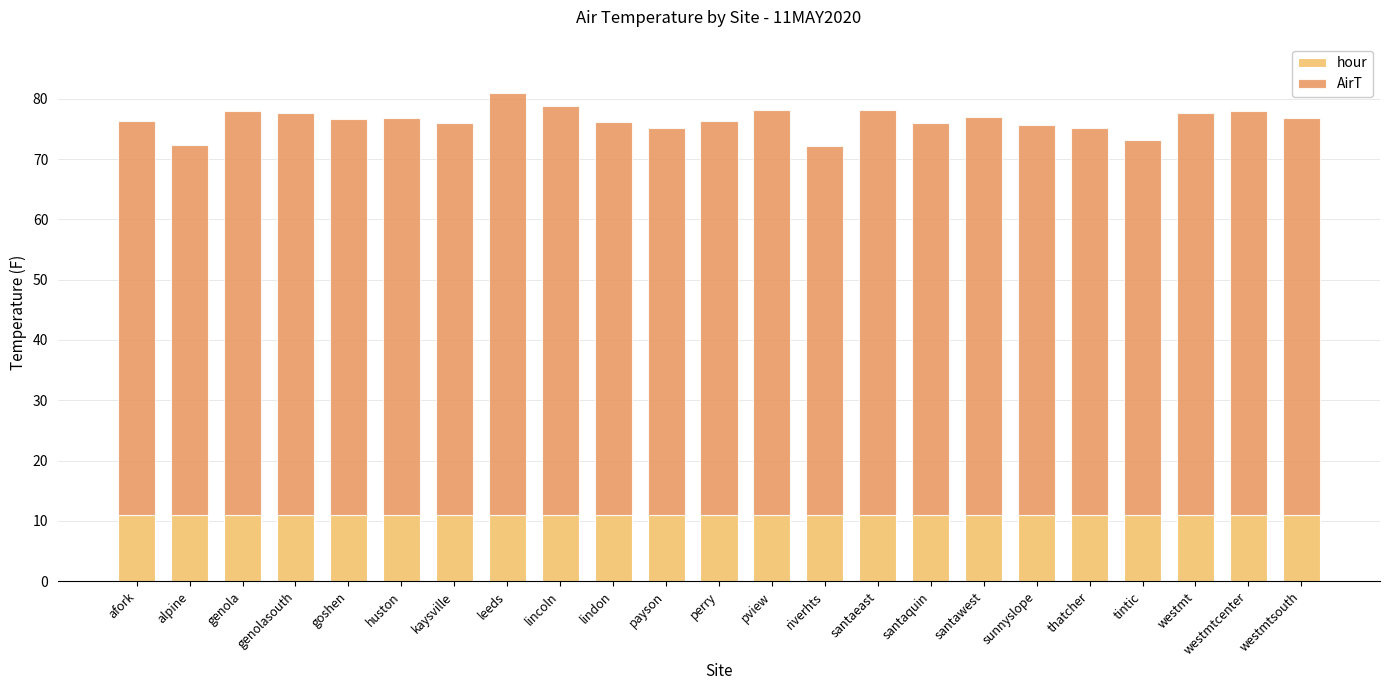

True or false: hour has a value of 6.5 at kaysville.

False